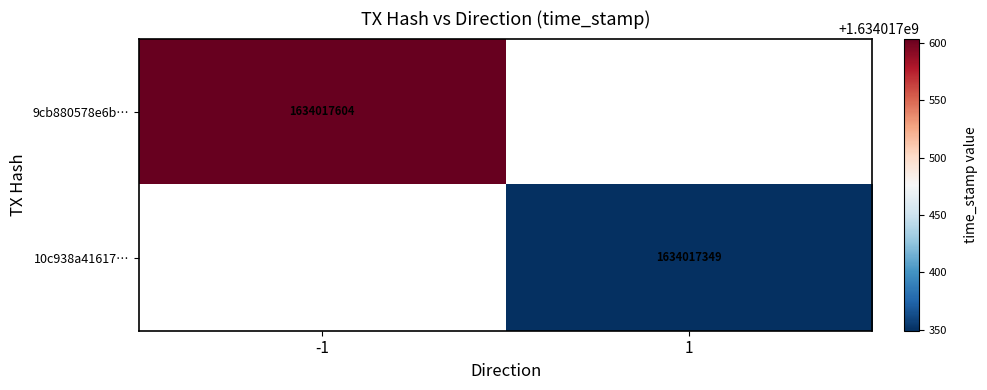

What is the difference between the 9cb880578e6ba440798d48e3f2ede95bc97f187 values at direction and time_stamp?

1634017605